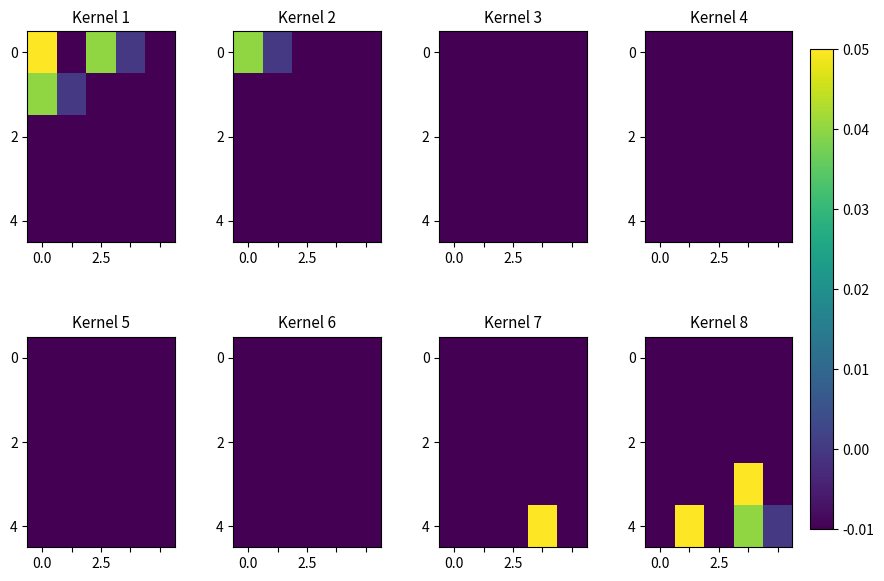

How many categories are shown in the chart?

5